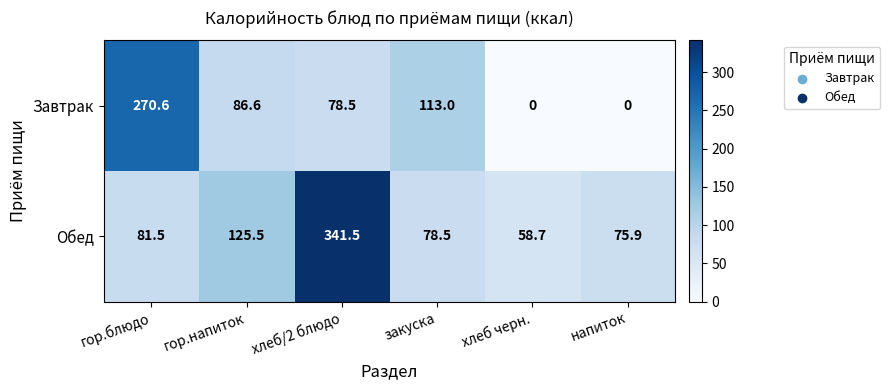

What value does the Завтрак series have at гор.блюдо?

270.6